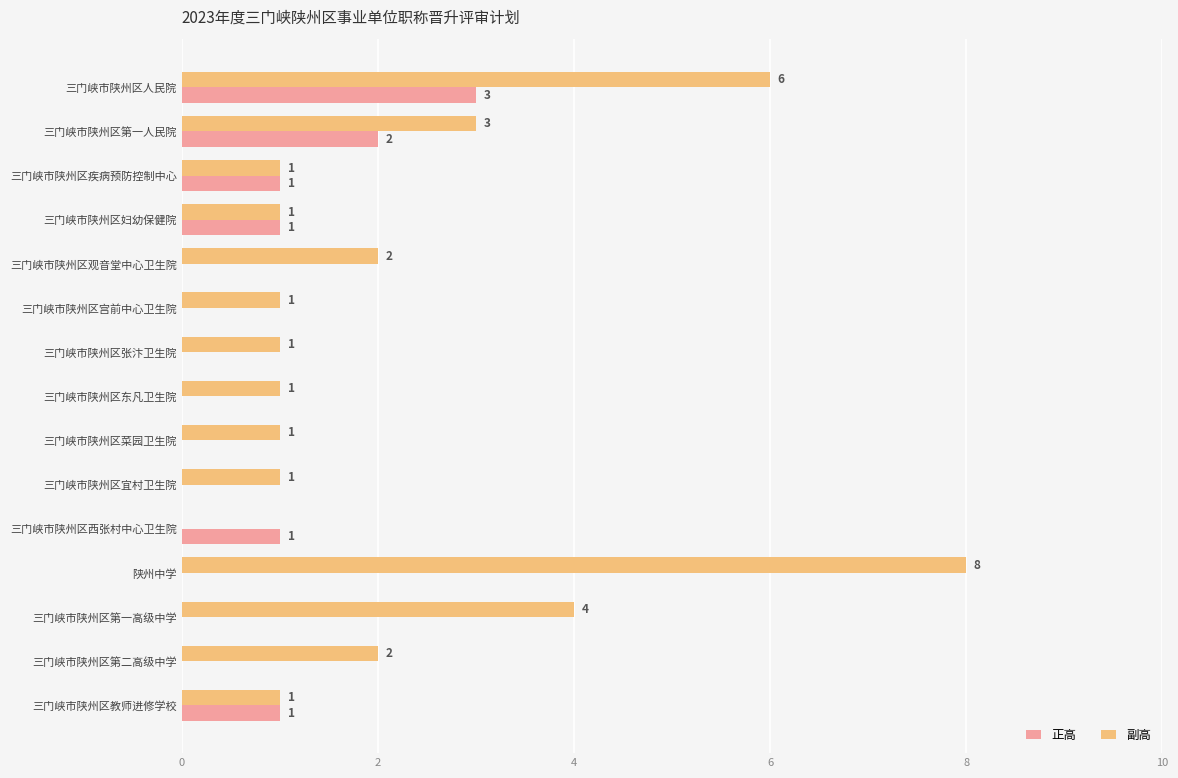

Is it true that 副高 equals 4 at 三门峡市陕州区第一高级中学?

True